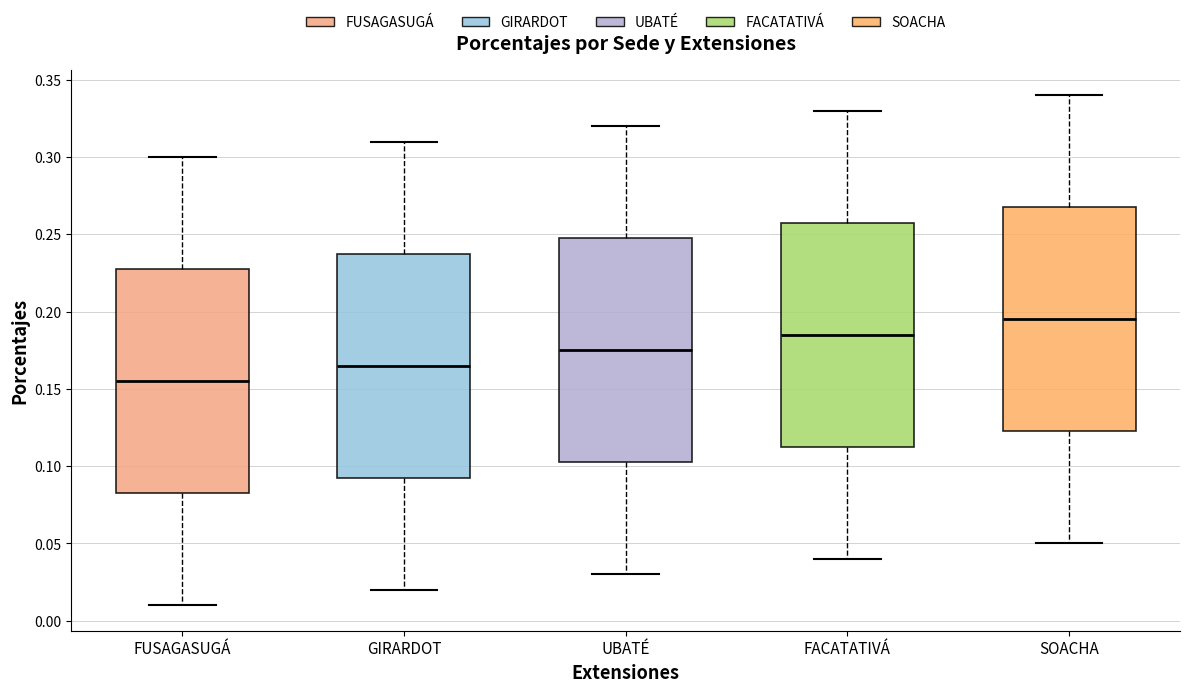

Where is the upper edge of the box for UBATÉ on the y-axis? The values are not printed on the chart, so give them approximately, as read against the axis.

0.250